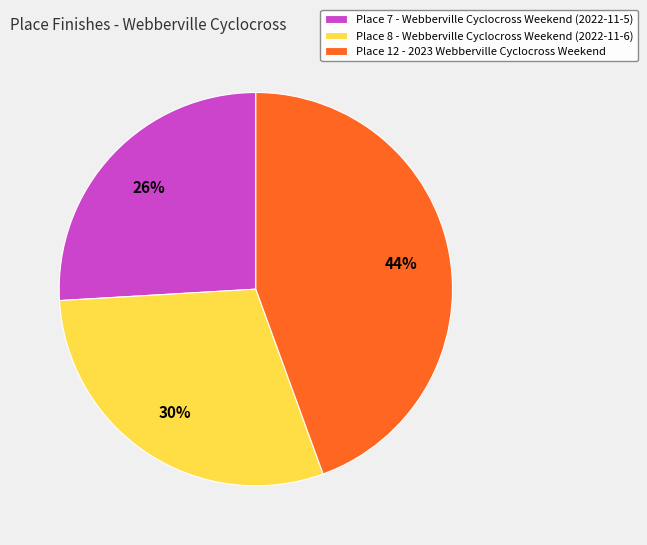

What is the ratio of the value at Place 12 - 2023 Webberville Cyclocross Weekend to the value at Place 8 - Webberville Cyclocross Weekend (2022-11-6)?

1.5